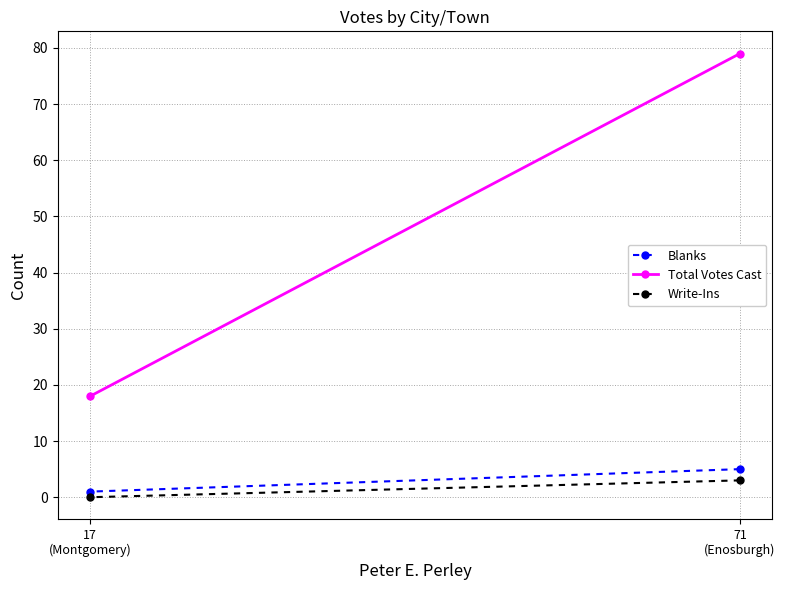

What is the label of the 2nd point from the right?

71
(Enosburgh)